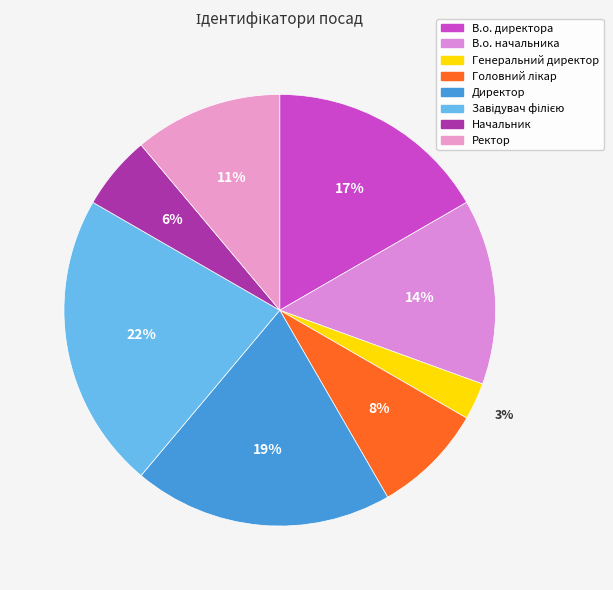

Does any single category account for the majority?

No